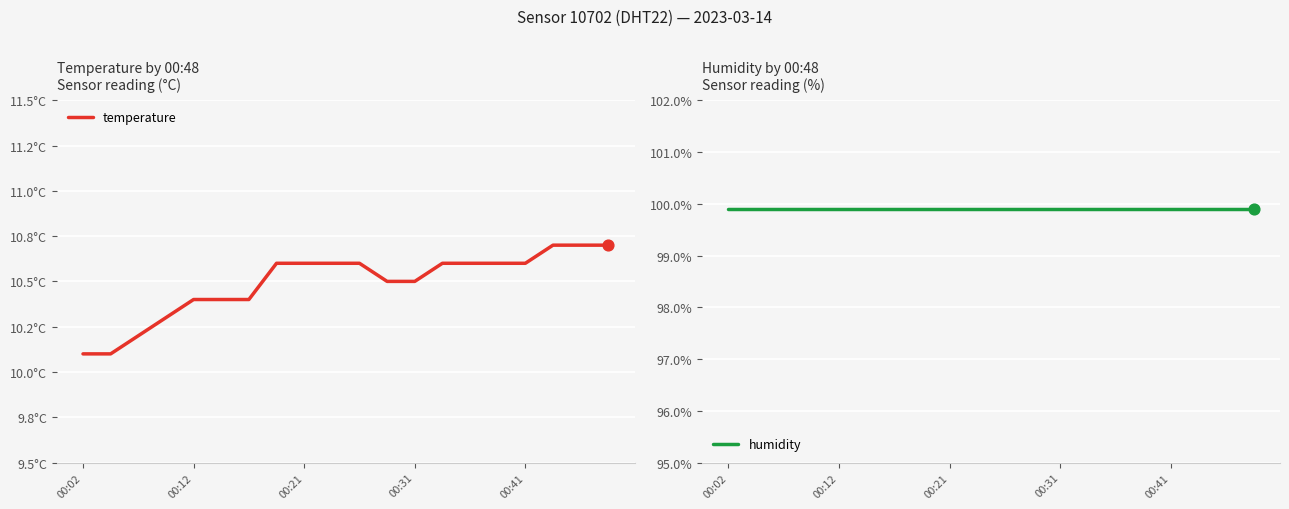

Which series reaches the minimum Y coordinate?

temperature